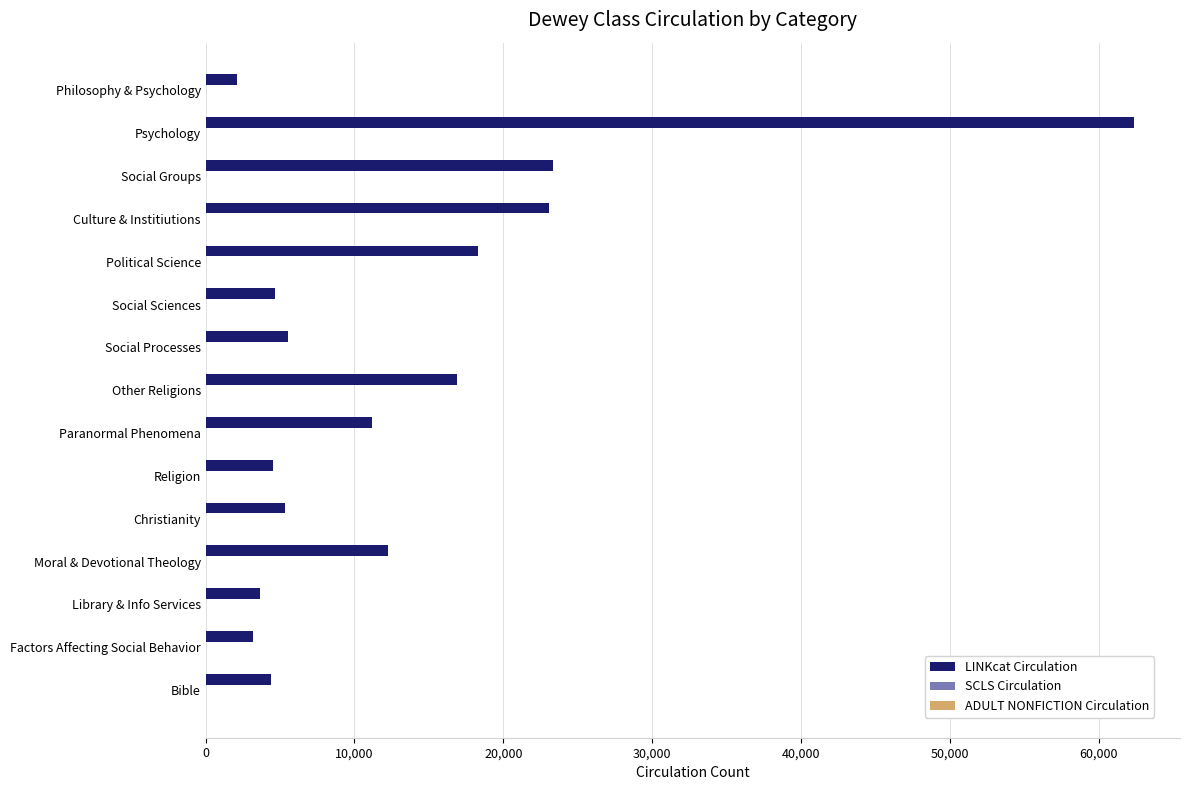

At which category does the chart reach its peak across all series?

Psychology